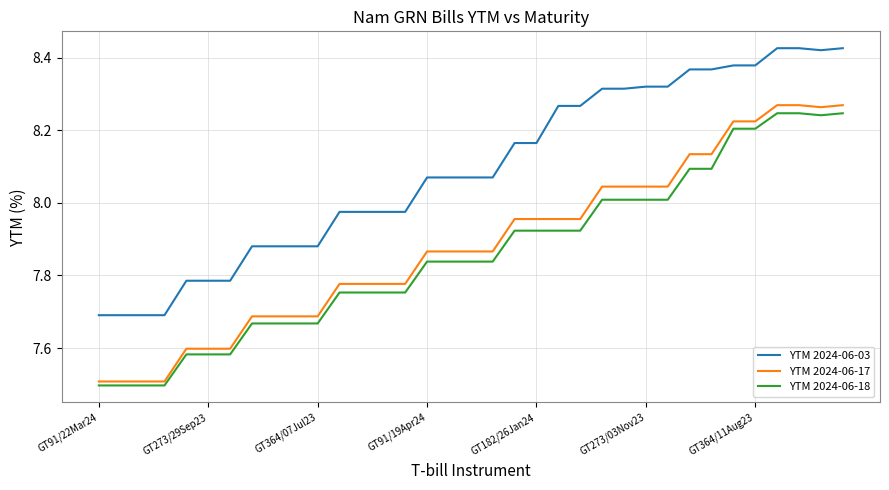

What is the lowest value of the YTM 2024-06-18 series?

7.5